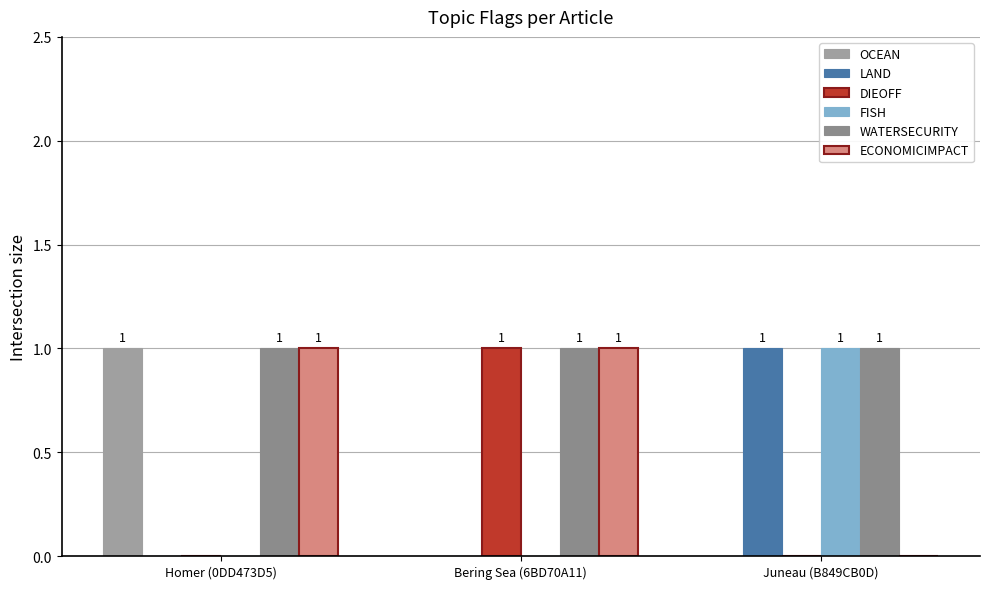

Which series has the widest spread of values?

OCEAN